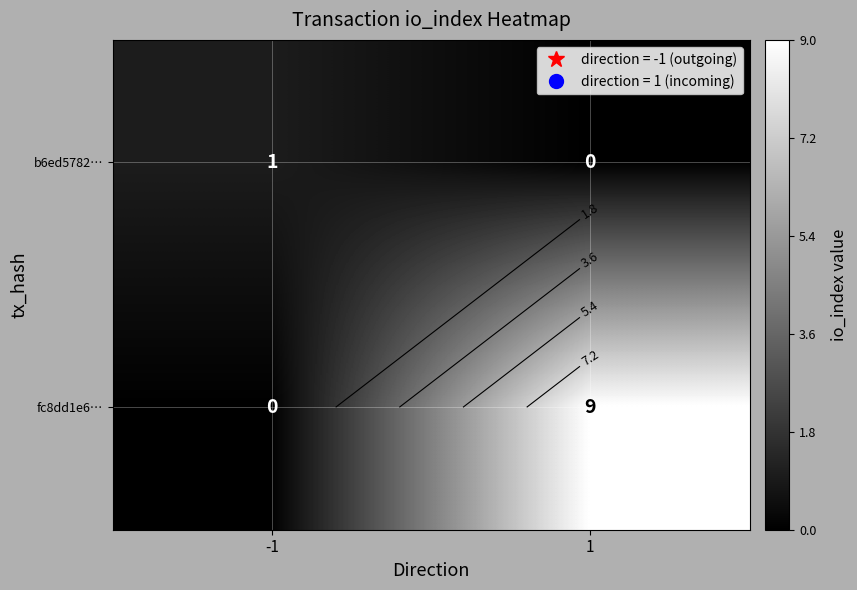

Is the value of b6ed5782… at -1 greater than the value of fc8dd1e6… at 1?

No